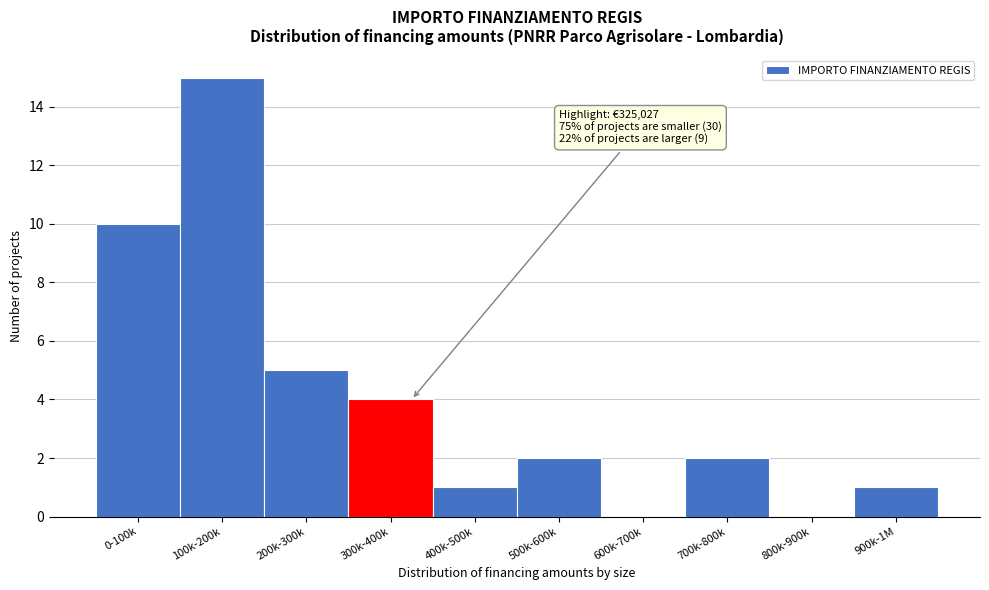

Reading left to right, list all the values displayed in this chart.

0-100k=10	100k-200k=15	200k-300k=5	300k-400k=4	400k-500k=1	500k-600k=2	600k-700k=0	700k-800k=2	800k-900k=0	900k-1M=1